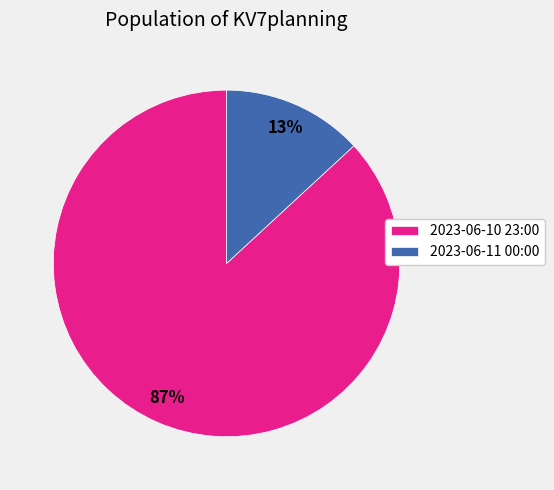

Is the sum of 2023-06-11 00:00 and 2023-06-10 23:00 greater than half?

Yes